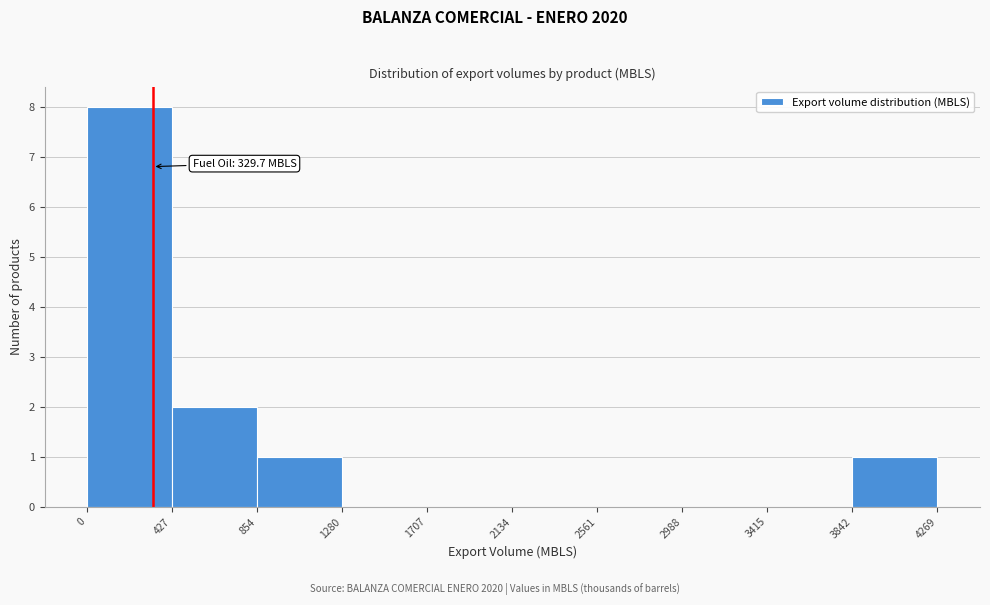

Over which range of the x-axis is the bar tallest?

0 to 427